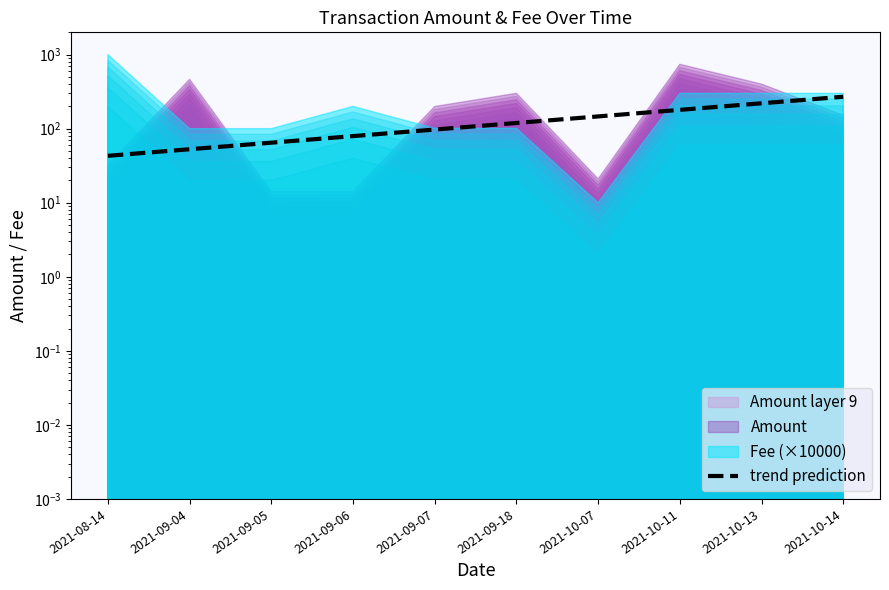

The value at 2021-09-18 is 28.7. True or false?

False